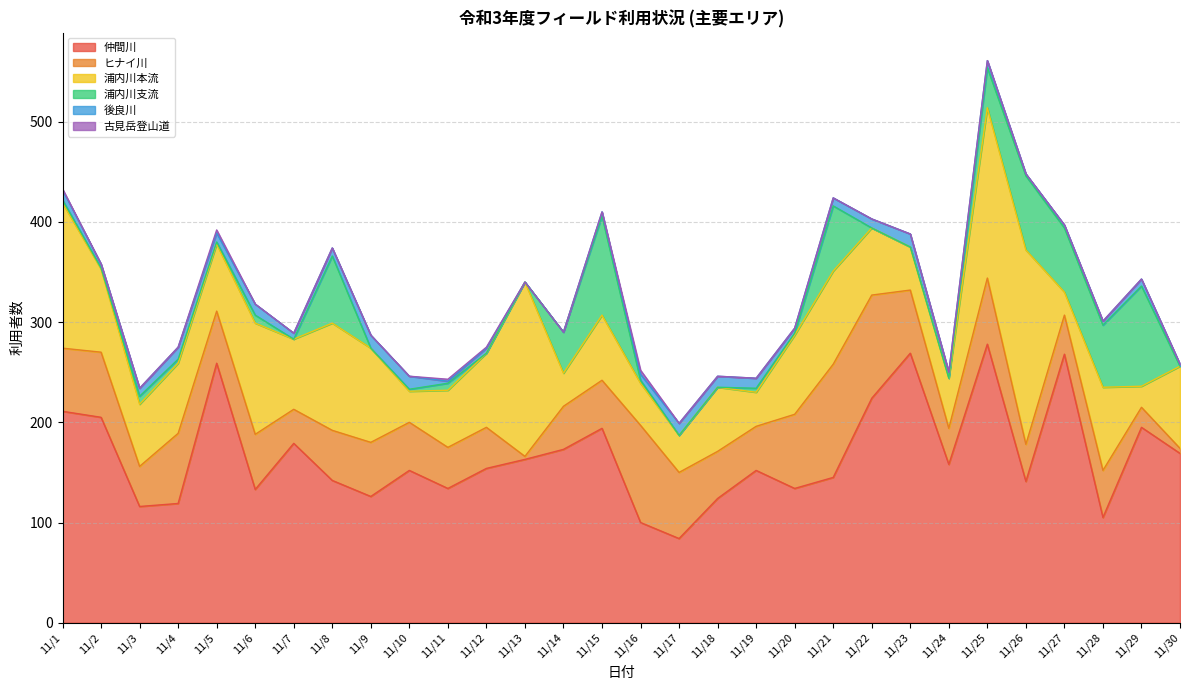

List the labels in order of 古見岳登山道 value, smallest first.

11/2, 11/3, 11/4, 11/6, 11/7, 11/8, 11/9, 11/10, 11/13, 11/14, 11/15, 11/17, 11/18, 11/19, 11/20, 11/21, 11/22, 11/23, 11/24, 11/25, 11/26, 11/27, 11/28, 11/29, 11/30, 11/1, 11/12, 11/11, 11/5, 11/16